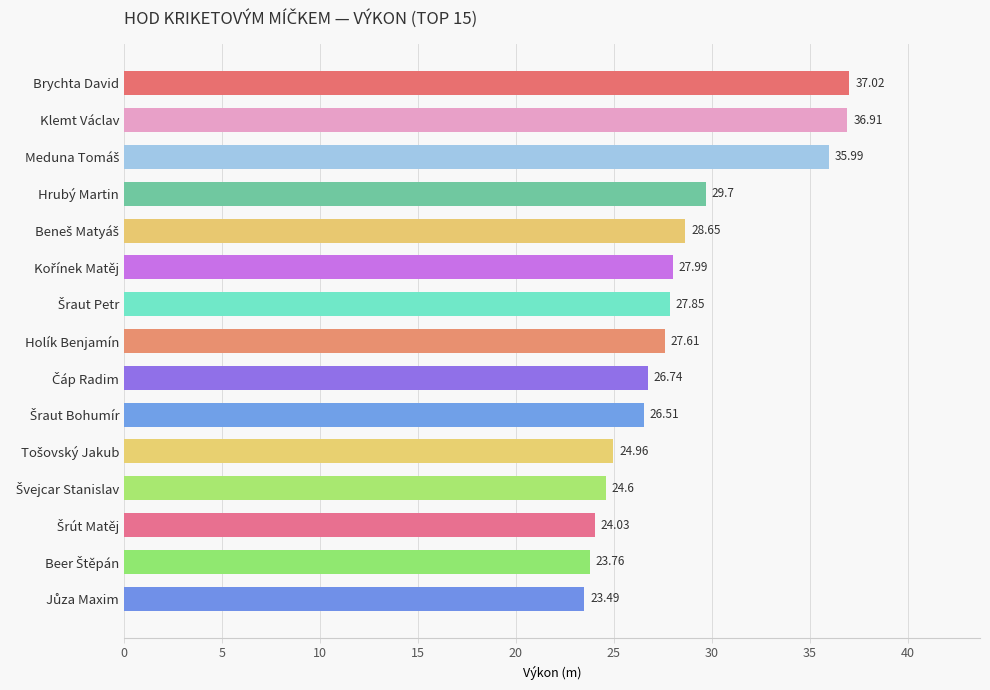

What is the label of the 2nd bar from the top?

Klemt Václav